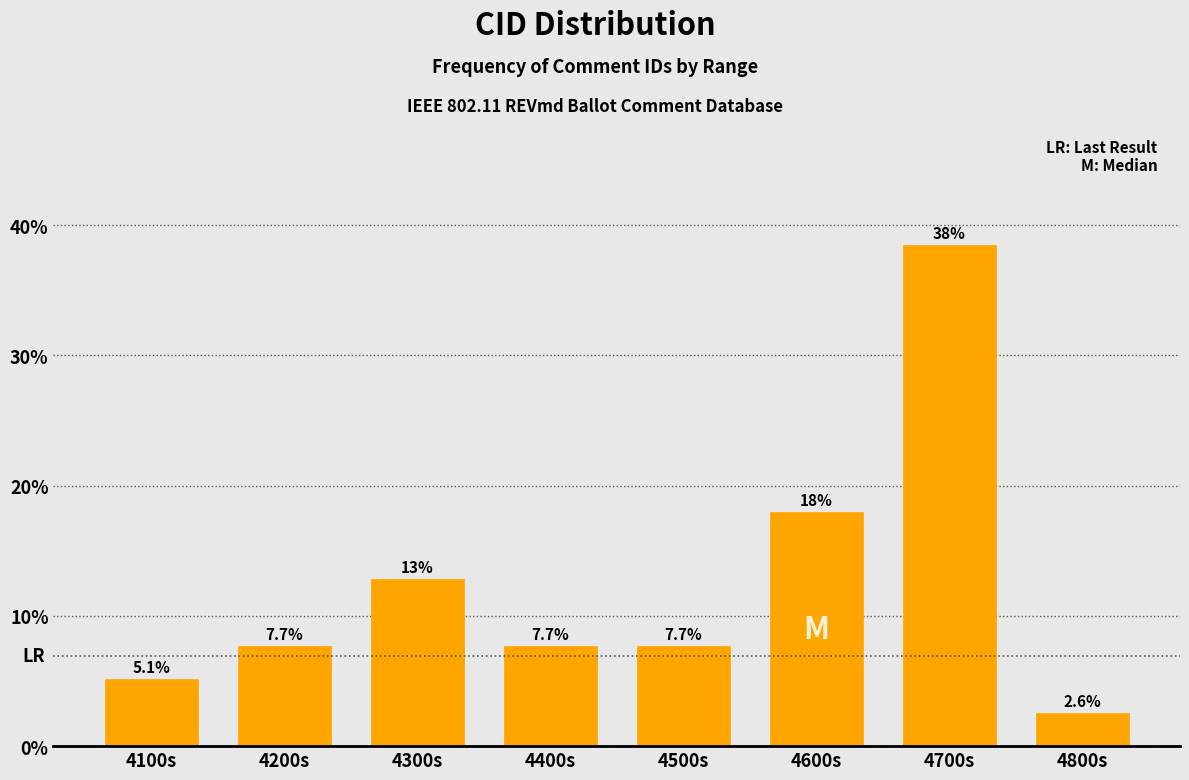

Reading right to left, extract all data points from this chart.

4800s=2.6	4700s=38.5	4600s=17.9	4500s=7.7	4400s=7.7	4300s=12.8	4200s=7.7	4100s=5.1